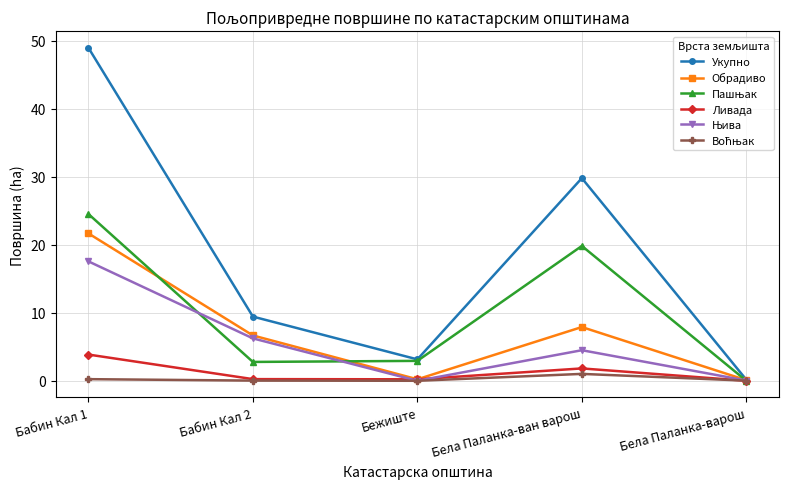

What is the label of the 3rd point from the right?

Бежиште